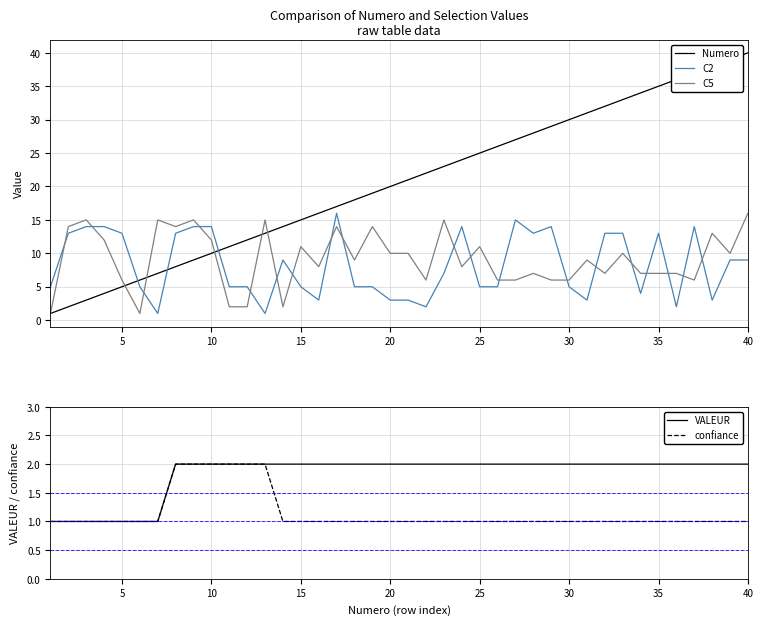

What is the spread (max minus min) of values at 25?

5